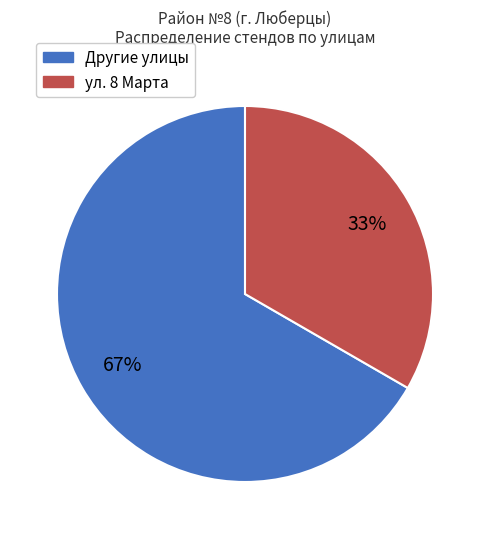

Is it true that Другие улицы is 67% of the pie?

True